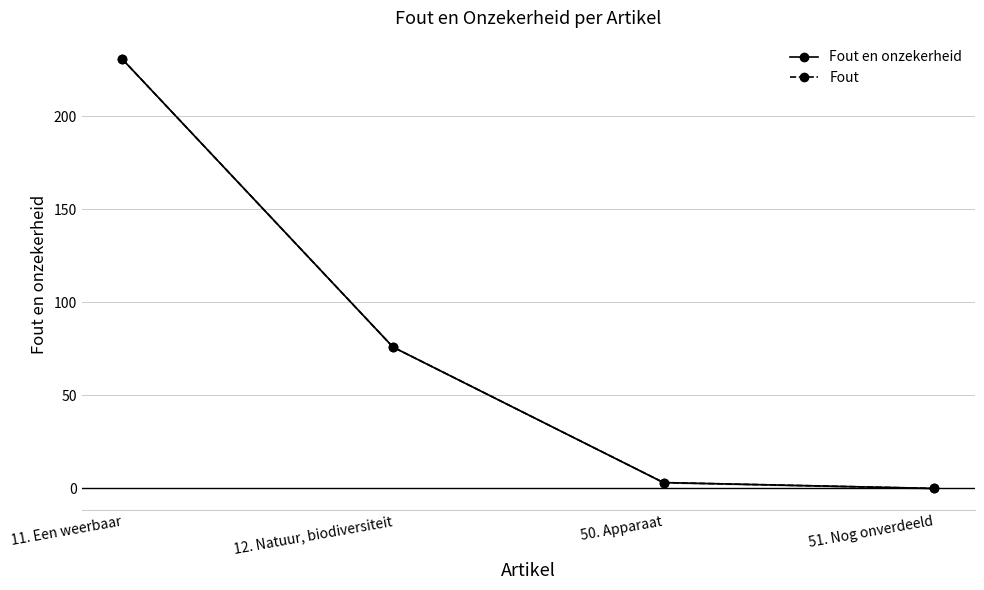

How many lines are shown in the chart?

2